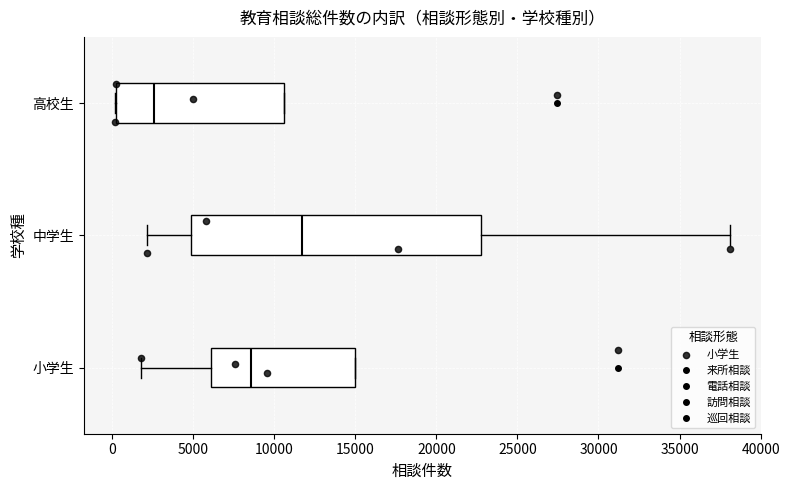

Reading bottom to top, read every box against the x-axis: the position of its median line, the range the box covers, and the ends of its whiskers. The values are not printed on the chart, so give them approximately, as read against the axis.

小学生: median 8500, box 6000 to 15000, whiskers 2000 to 15000
中学生: median 11500, box 5000 to 22500, whiskers 2000 to 38000
高校生: median 2500, box 0 to 10500, whiskers 0 to 10500